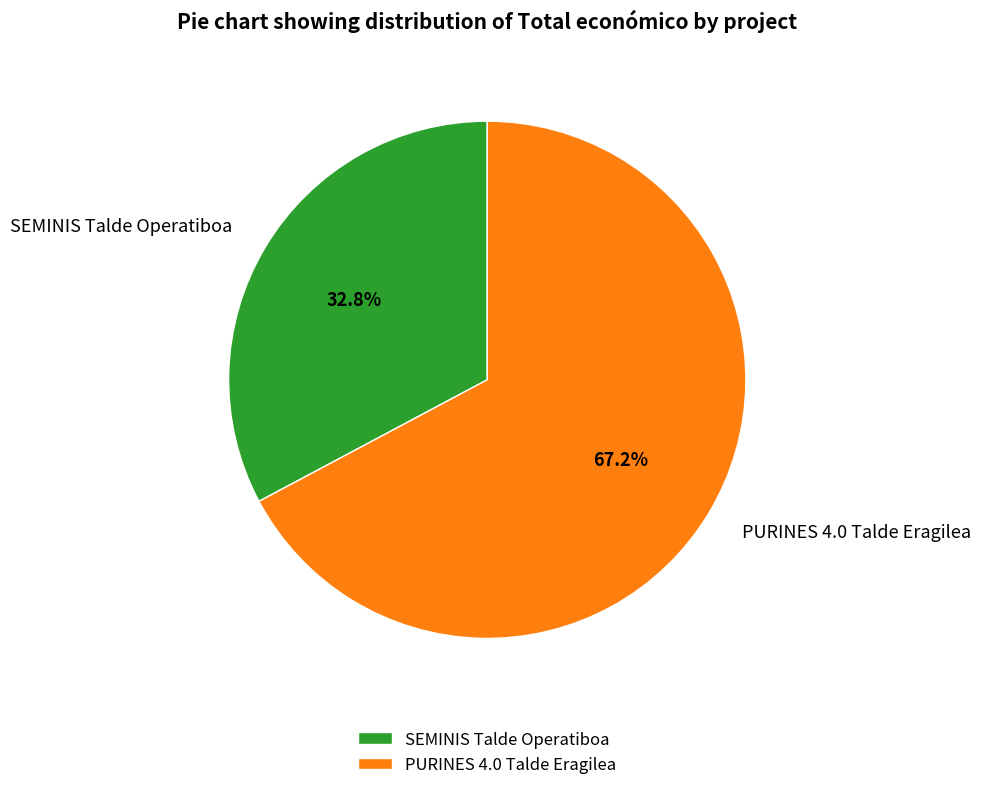

How many slices are in this pie chart?

2